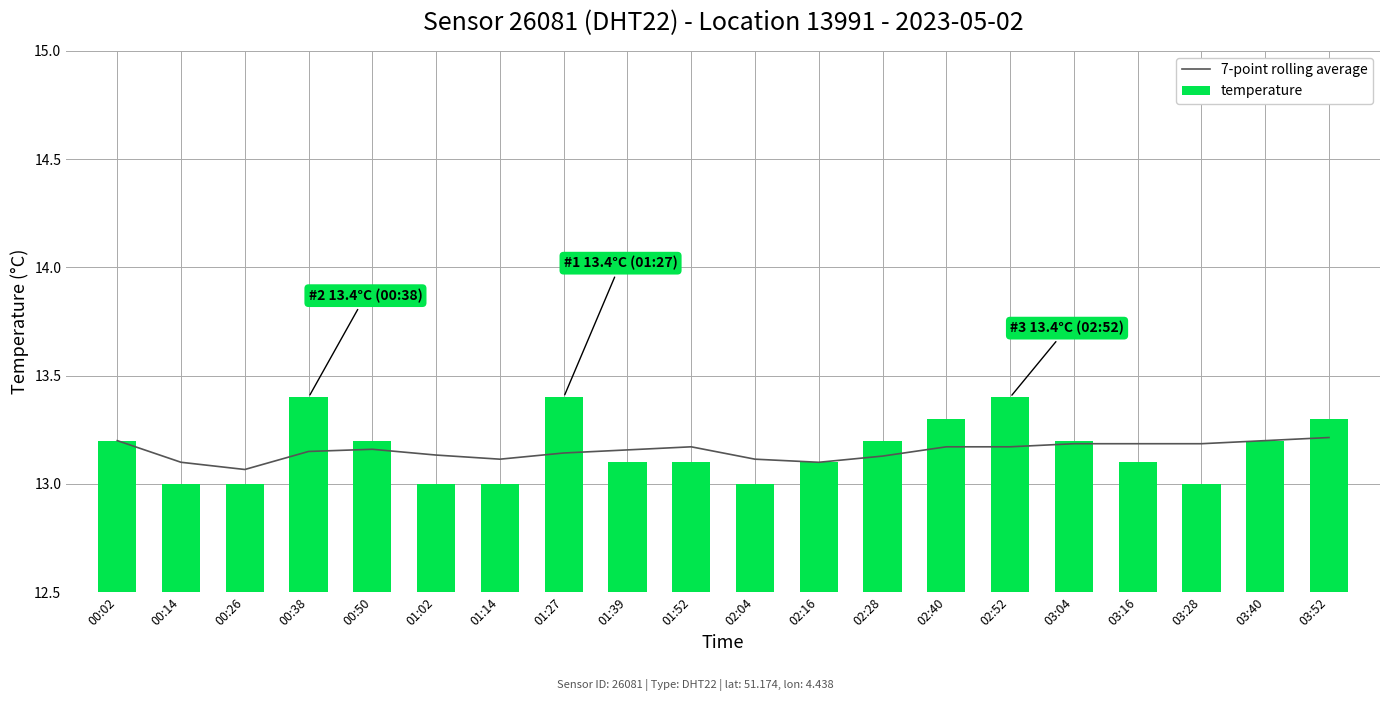

Rank the categories by 7-point rolling average value from lowest to highest.

00:26, 02:16, 00:14, 01:14, 02:04, 02:28, 01:02, 01:27, 00:38, 01:39, 00:50, 01:52, 02:40, 02:52, 03:28, 03:16, 03:04, 00:02, 03:40, 03:52